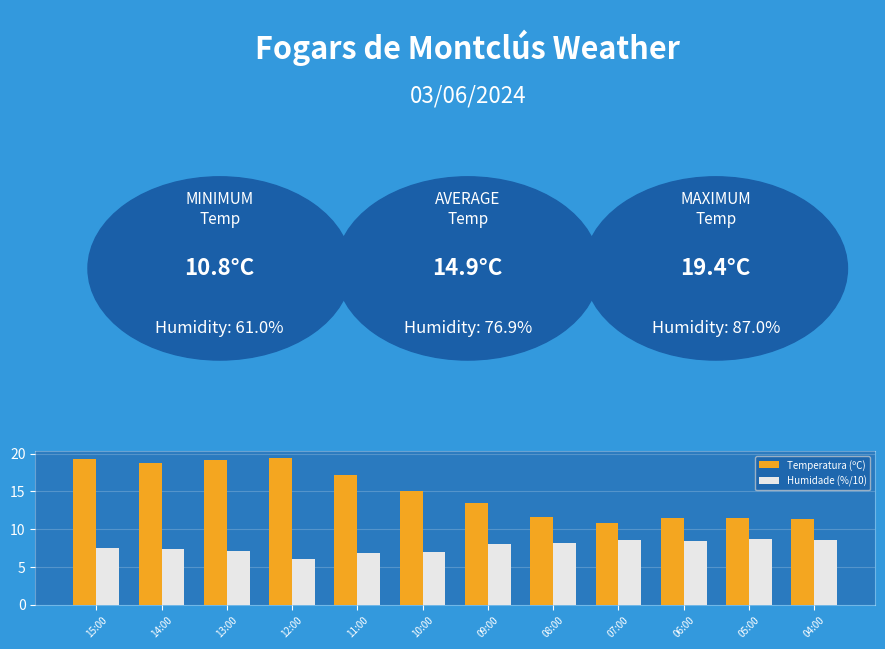

What is the average value of the Temperatura (ºC) series?

14.9